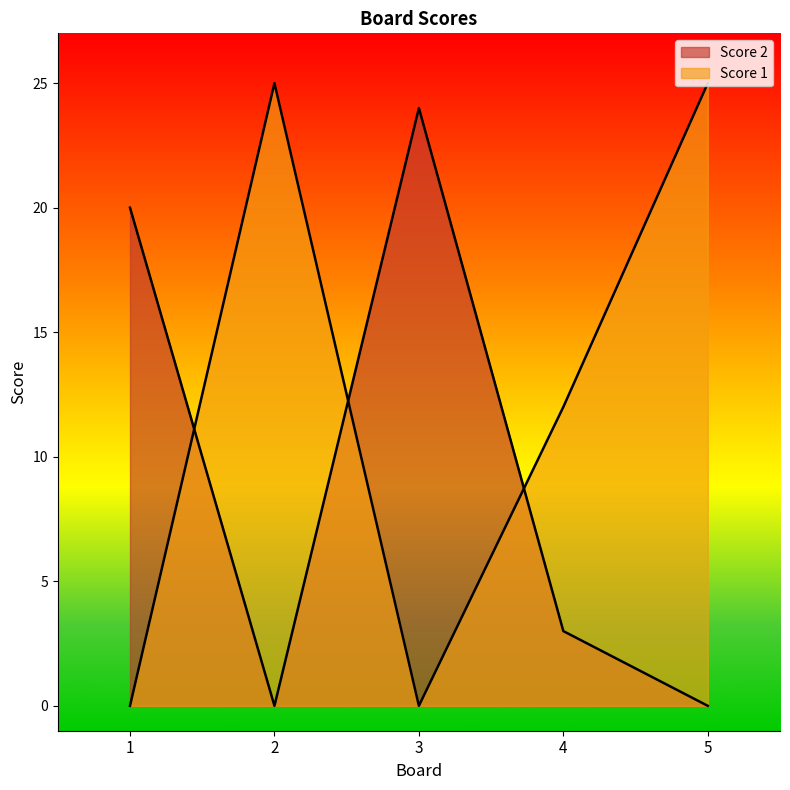

Which category has the highest value across all series?

2